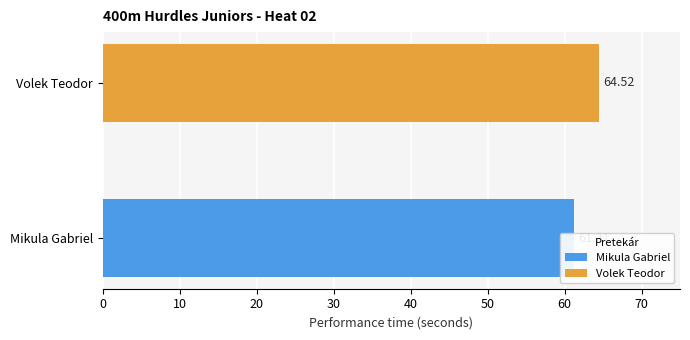

What is the difference between the maximum and minimum values?

3.3